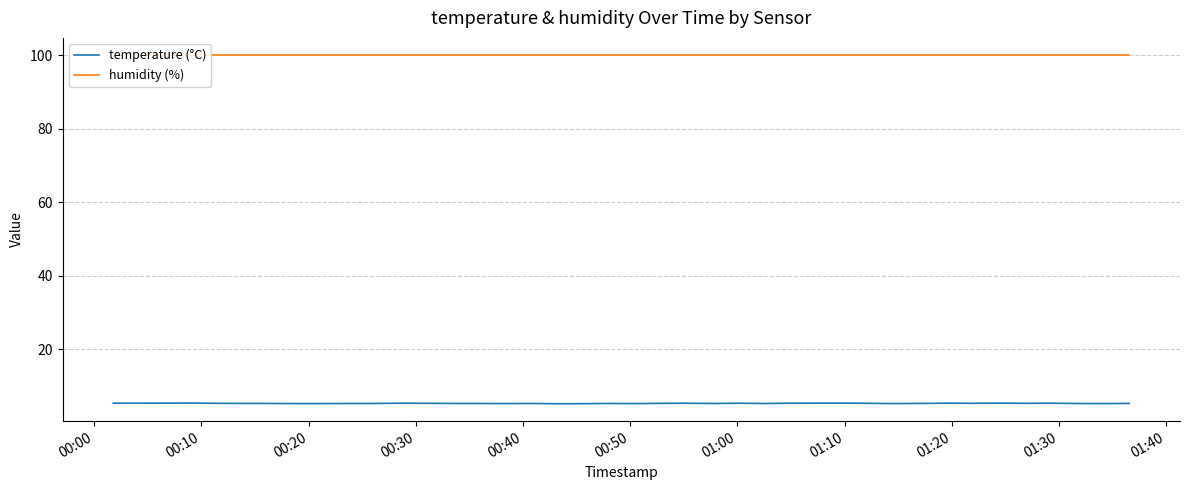

Which series has the largest total across all categories?

humidity (%)